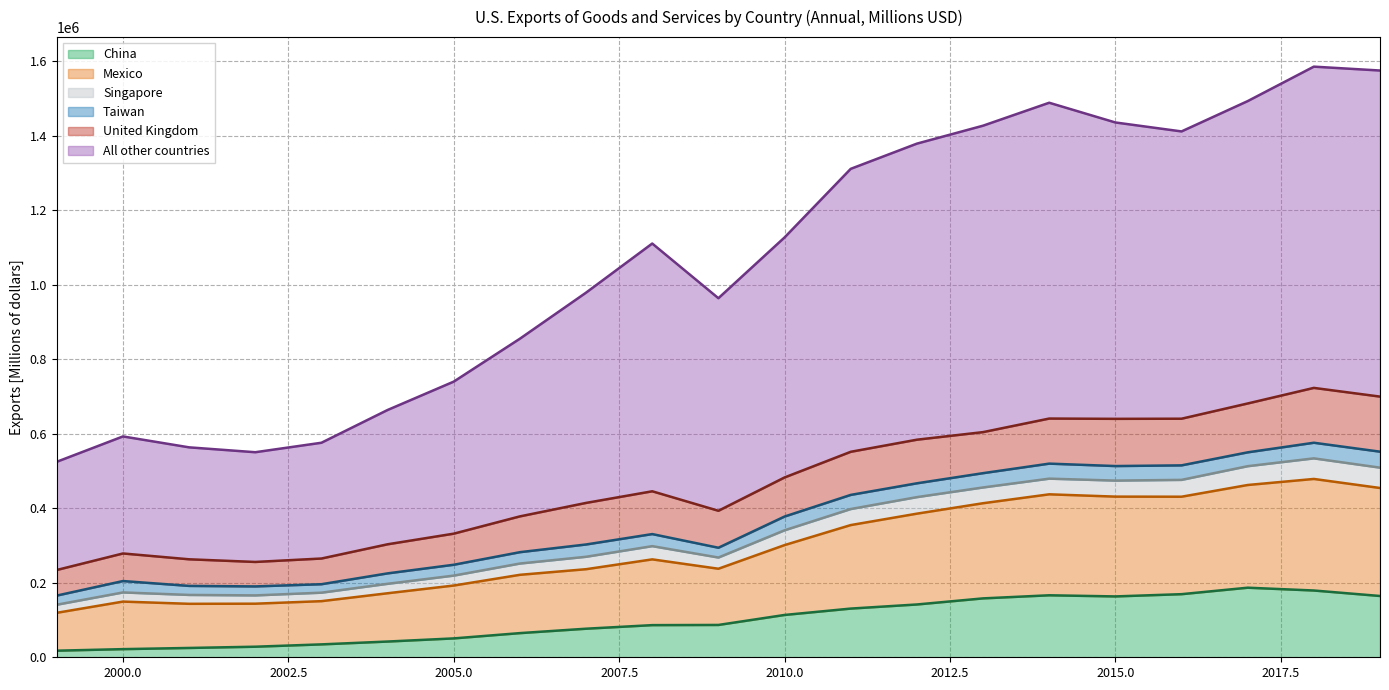

At which label does Singapore reach its minimum?

1999